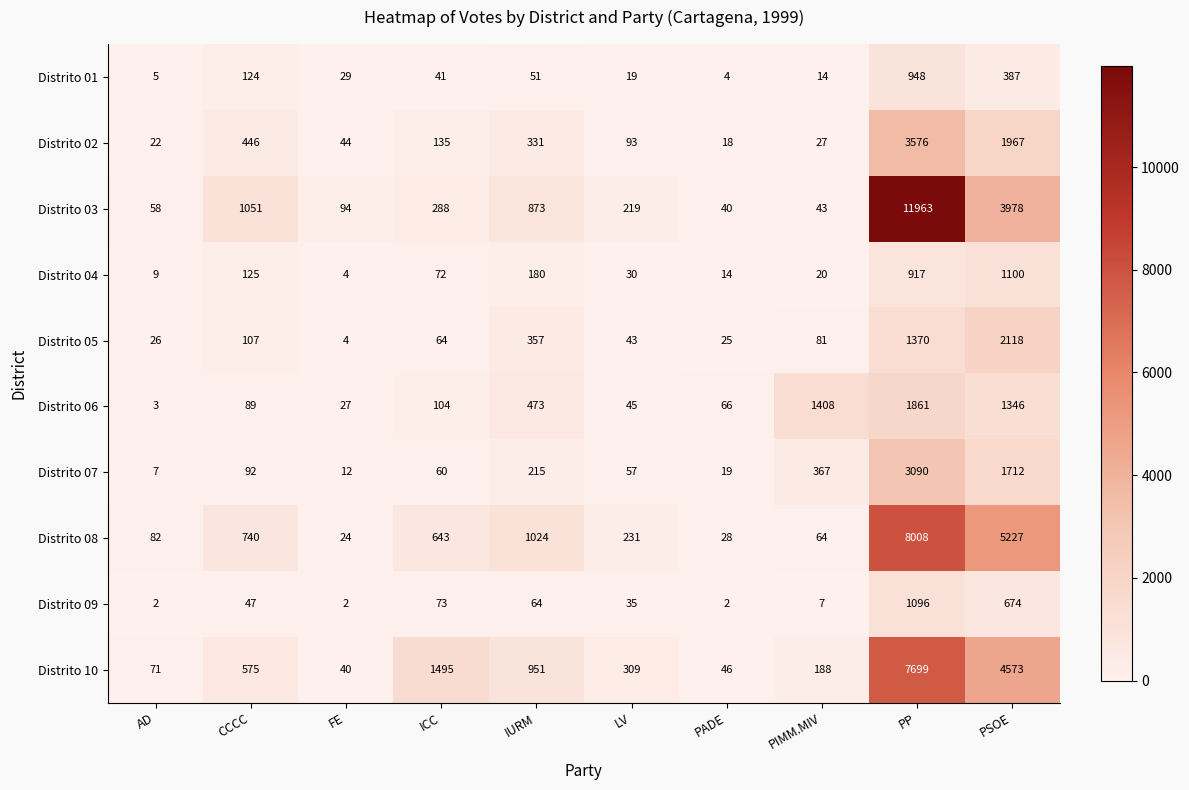

Is the value of Distrito 10 at PSOE greater than the value of Distrito 03 at LV?

Yes